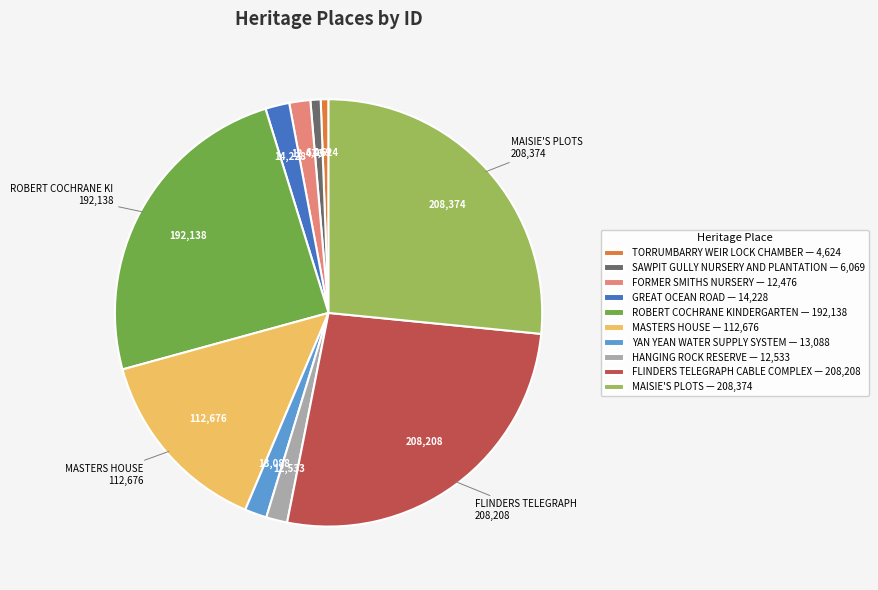

How many slices are in this pie chart?

10